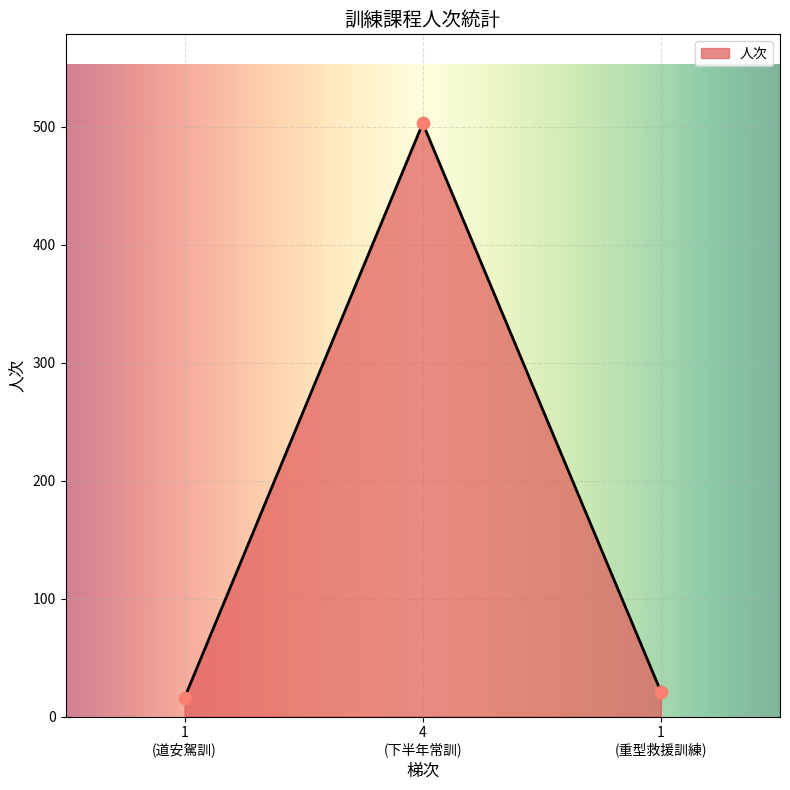

What is the minimum value shown in the chart?

16